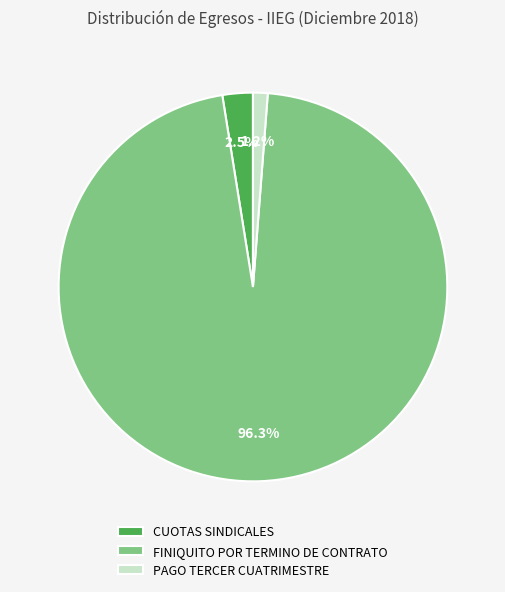

Which category has the biggest portion of the pie?

FINIQUITO POR TERMINO DE CONTRATO